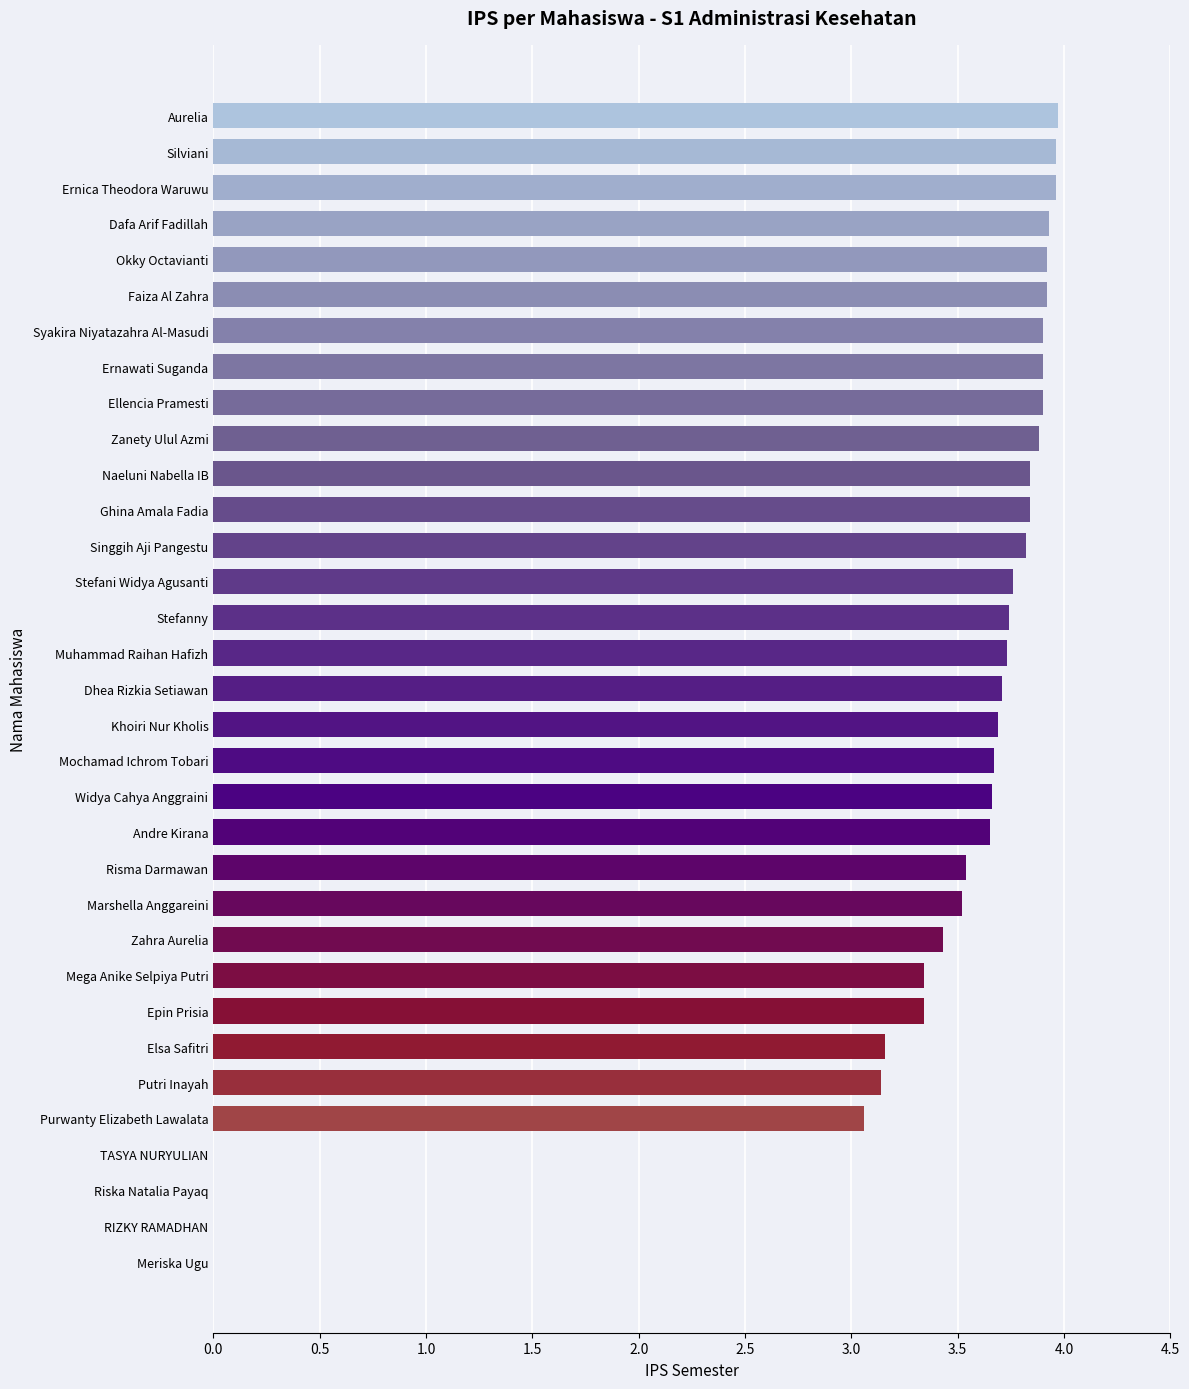

What is the approximate value at Widya Cahya Anggraini?

3.7